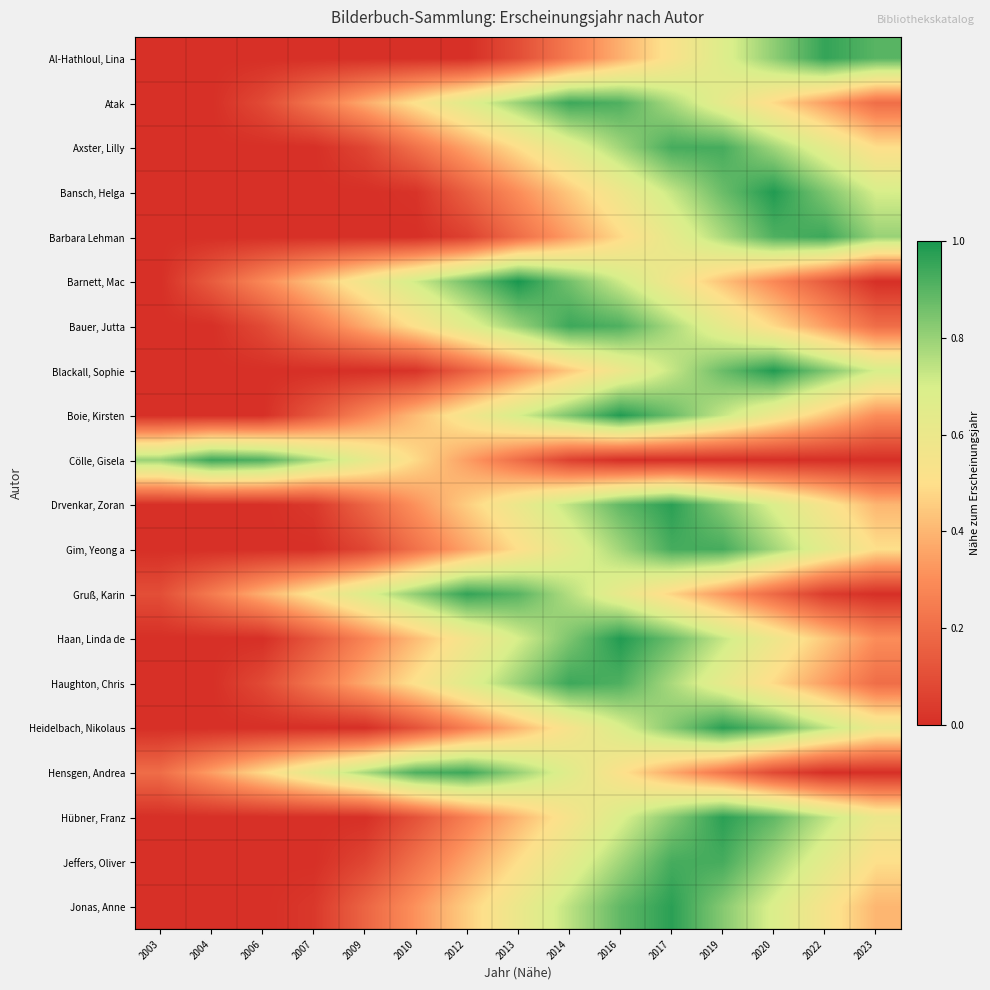

Reading left to right, list all the values displayed in this chart.

Al-Hathloul, Lina: 2003=0.0	2004=0.0	2006=0.0	2007=0.0	2009=0.0	2010=0.0	2012=0.0	2013=0.1	2014=0.2	2016=0.4	2017=0.5	2019=0.7	2020=0.8	2022=1.0	2023=0.9
Atak: 2003=0.0	2004=0.0	2006=0.1	2007=0.2	2009=0.4	2010=0.5	2012=0.7	2013=0.8	2014=0.9	2016=0.9	2017=0.8	2019=0.6	2020=0.5	2022=0.3	2023=0.2
Axster, Lilly: 2003=0.0	2004=0.0	2006=0.0	2007=0.0	2009=0.1	2010=0.2	2012=0.4	2013=0.5	2014=0.6	2016=0.8	2017=0.9	2019=0.9	2020=0.8	2022=0.6	2023=0.5
Bansch, Helga: 2003=0.0	2004=0.0	2006=0.0	2007=0.0	2009=0.0	2010=0.0	2012=0.2	2013=0.3	2014=0.4	2016=0.6	2017=0.7	2019=0.9	2020=1.0	2022=0.8	2023=0.7
Barbara Lehman: 2003=0.0	2004=0.0	2006=0.0	2007=0.0	2009=0.0	2010=0.0	2012=0.1	2013=0.2	2014=0.3	2016=0.5	2017=0.6	2019=0.8	2020=0.9	2022=0.9	2023=0.8
Barnett, Mac: 2003=0.0	2004=0.1	2006=0.3	2007=0.4	2009=0.6	2010=0.7	2012=0.9	2013=1.0	2014=0.9	2016=0.7	2017=0.6	2019=0.4	2020=0.3	2022=0.1	2023=0.0
Bauer, Jutta: 2003=0.0	2004=0.0	2006=0.1	2007=0.2	2009=0.4	2010=0.5	2012=0.7	2013=0.8	2014=0.9	2016=0.9	2017=0.8	2019=0.6	2020=0.5	2022=0.3	2023=0.2
Blackall, Sophie: 2003=0.0	2004=0.0	2006=0.0	2007=0.0	2009=0.0	2010=0.0	2012=0.2	2013=0.3	2014=0.4	2016=0.6	2017=0.7	2019=0.9	2020=1.0	2022=0.8	2023=0.7
Boie, Kirsten: 2003=0.0	2004=0.0	2006=0.0	2007=0.1	2009=0.3	2010=0.4	2012=0.6	2013=0.7	2014=0.8	2016=1.0	2017=0.9	2019=0.7	2020=0.6	2022=0.4	2023=0.3
Cölle, Gisela: 2003=0.8	2004=0.9	2006=0.9	2007=0.8	2009=0.6	2010=0.5	2012=0.3	2013=0.2	2014=0.1	2016=0.0	2017=0.0	2019=0.0	2020=0.0	2022=0.0	2023=0.0
Drvenkar, Zoran: 2003=0.0	2004=0.0	2006=0.0	2007=0.0	2009=0.2	2010=0.3	2012=0.5	2013=0.6	2014=0.7	2016=0.9	2017=1.0	2019=0.8	2020=0.7	2022=0.5	2023=0.4
Gim, Yeong a: 2003=0.0	2004=0.0	2006=0.0	2007=0.0	2009=0.1	2010=0.2	2012=0.4	2013=0.5	2014=0.6	2016=0.8	2017=0.9	2019=0.9	2020=0.8	2022=0.6	2023=0.5
Gruß, Karin: 2003=0.1	2004=0.2	2006=0.4	2007=0.5	2009=0.7	2010=0.8	2012=1.0	2013=0.9	2014=0.8	2016=0.6	2017=0.5	2019=0.3	2020=0.2	2022=0.0	2023=0.0
Haan, Linda de: 2003=0.0	2004=0.0	2006=0.0	2007=0.1	2009=0.3	2010=0.4	2012=0.6	2013=0.7	2014=0.8	2016=1.0	2017=0.9	2019=0.7	2020=0.6	2022=0.4	2023=0.3
Haughton, Chris: 2003=0.0	2004=0.0	2006=0.1	2007=0.2	2009=0.4	2010=0.5	2012=0.7	2013=0.8	2014=0.9	2016=0.9	2017=0.8	2019=0.6	2020=0.5	2022=0.3	2023=0.2
Heidelbach, Nikolaus: 2003=0.0	2004=0.0	2006=0.0	2007=0.0	2009=0.0	2010=0.1	2012=0.3	2013=0.4	2014=0.5	2016=0.7	2017=0.8	2019=1.0	2020=0.9	2022=0.7	2023=0.6
Hensgen, Andrea: 2003=0.2	2004=0.3	2006=0.5	2007=0.6	2009=0.8	2010=0.9	2012=0.9	2013=0.8	2014=0.7	2016=0.5	2017=0.4	2019=0.2	2020=0.1	2022=0.0	2023=0.0
Hübner, Franz: 2003=0.0	2004=0.0	2006=0.0	2007=0.0	2009=0.0	2010=0.1	2012=0.3	2013=0.4	2014=0.5	2016=0.7	2017=0.8	2019=1.0	2020=0.9	2022=0.7	2023=0.6
Jeffers, Oliver: 2003=0.0	2004=0.0	2006=0.0	2007=0.0	2009=0.1	2010=0.2	2012=0.4	2013=0.5	2014=0.6	2016=0.8	2017=0.9	2019=0.9	2020=0.8	2022=0.6	2023=0.5
Jonas, Anne: 2003=0.0	2004=0.0	2006=0.0	2007=0.0	2009=0.2	2010=0.3	2012=0.5	2013=0.6	2014=0.7	2016=0.9	2017=1.0	2019=0.8	2020=0.7	2022=0.5	2023=0.4